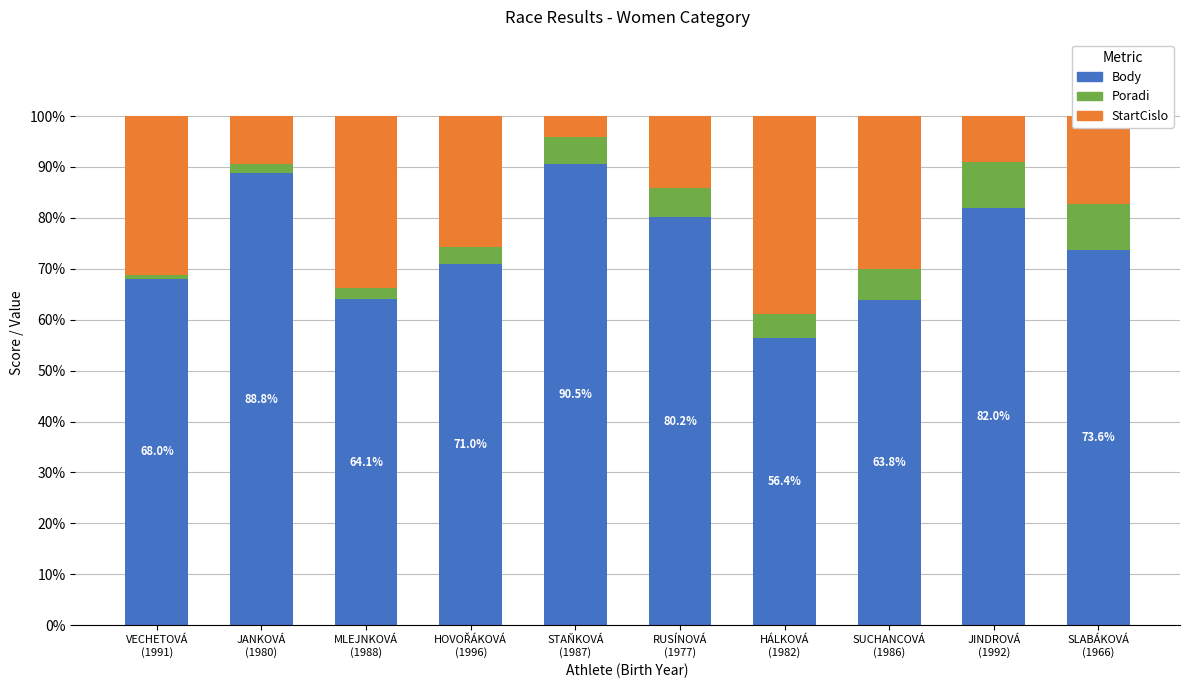

What is the average value of the Body series?

73.8